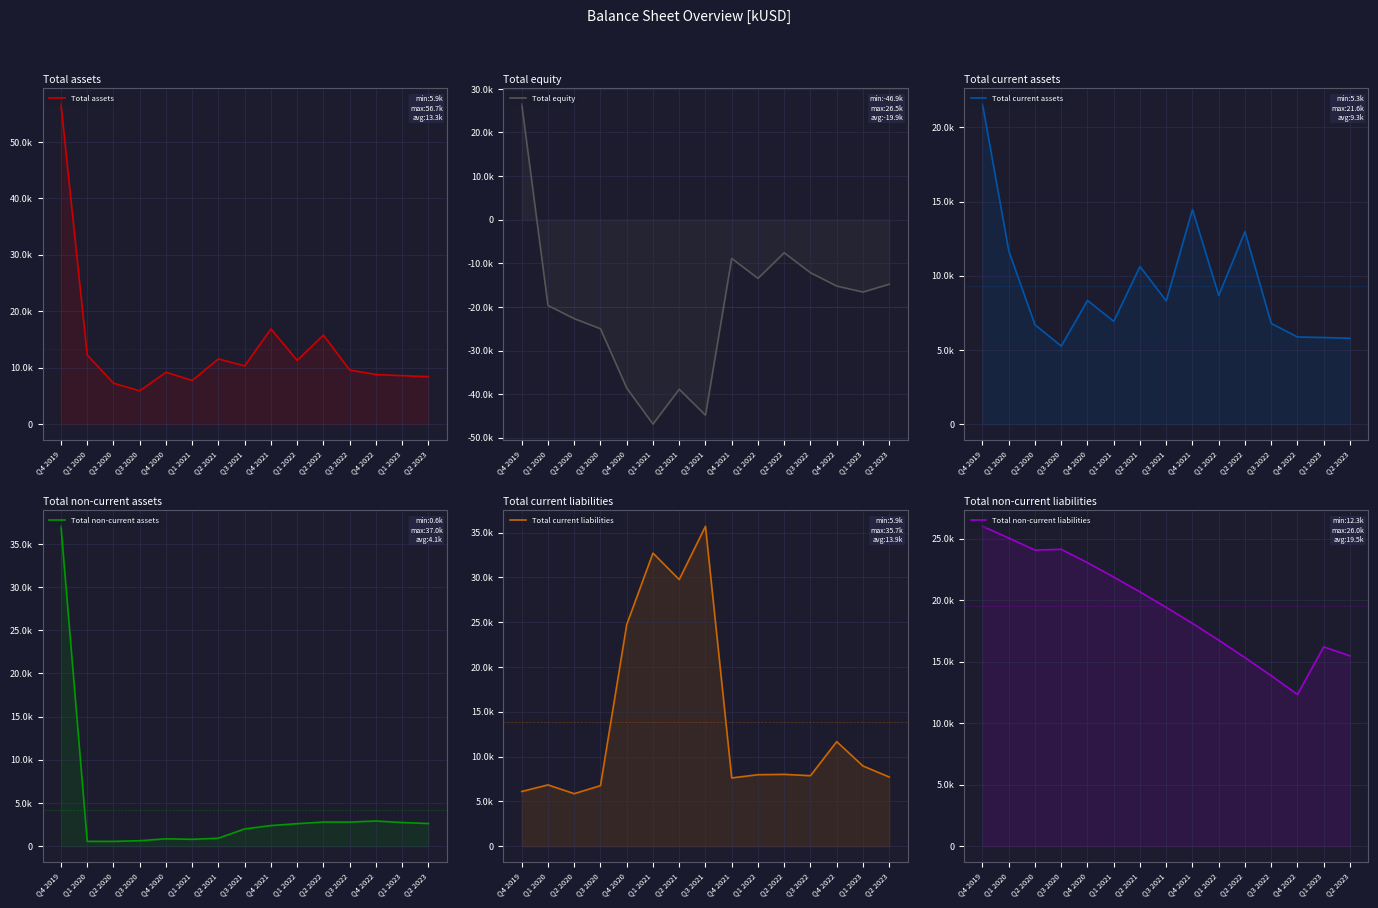

Reading left to right, what are all the values shown in this chart?

Total assets: Q4 2019=56684.0	Q1 2020=12238.0	Q2 2020=7252.0	Q3 2020=5897.0	Q4 2020=9187.0	Q1 2021=7728.6	Q2 2021=11551.0	Q3 2021=10308.0	Q4 2021=16857.0	Q1 2022=11281.0	Q2 2022=15771.0	Q3 2022=9575.7	Q4 2022=8791.7	Q1 2023=8579.7	Q2 2023=8412.7
Total equity: Q4 2019=26486.0	Q1 2020=-19660.0	Q2 2020=-22686.0	Q3 2020=-25002.0	Q4 2020=-38597.0	Q1 2021=-46866.2	Q2 2021=-38879.0	Q3 2021=-44814.0	Q4 2021=-8879.8	Q1 2022=-13449.0	Q2 2022=-7579.0	Q3 2022=-12154.0	Q4 2022=-15211.0	Q1 2023=-16583.0	Q2 2023=-14783.0
Total current assets: Q4 2019=21565.0	Q1 2020=11679.0	Q2 2020=6693.0	Q3 2020=5260.0	Q4 2020=8333.0	Q1 2021=6929.9	Q2 2021=10625.0	Q3 2021=8305.0	Q4 2021=14466.0	Q1 2022=8675.0	Q2 2022=12973.0	Q3 2022=6786.0	Q4 2022=5871.0	Q1 2023=5837.0	Q2 2023=5787.0
Total non-current assets: Q4 2019=37038.0	Q1 2020=559.0	Q2 2020=559.0	Q3 2020=637.0	Q4 2020=854.0	Q1 2021=798.7	Q2 2021=926.0	Q3 2021=2002.7	Q4 2021=2390.7	Q1 2022=2606.7	Q2 2022=2797.7	Q3 2022=2789.7	Q4 2022=2920.7	Q1 2023=2742.7	Q2 2023=2625.7
Total current liabilities: Q4 2019=6106.0	Q1 2020=6842.0	Q2 2020=5863.0	Q3 2020=6760.0	Q4 2020=24733.0	Q1 2021=32710.7	Q2 2021=29756.0	Q3 2021=35703.0	Q4 2021=7619.3	Q1 2022=7979.0	Q2 2022=8018.0	Q3 2022=7868.0	Q4 2022=11668.0	Q1 2023=8954.0	Q2 2023=7723.0
Total non-current liabilities: Q4 2019=26011.0	Q1 2020=25056.0	Q2 2020=24075.0	Q3 2020=24139.0	Q4 2020=23051.0	Q1 2021=21884.0	Q2 2021=20675.0	Q3 2021=19420.0	Q4 2021=18117.6	Q1 2022=16751.0	Q2 2022=15333.0	Q3 2022=13862.0	Q4 2022=12335.0	Q1 2023=16209.0	Q2 2023=15473.0